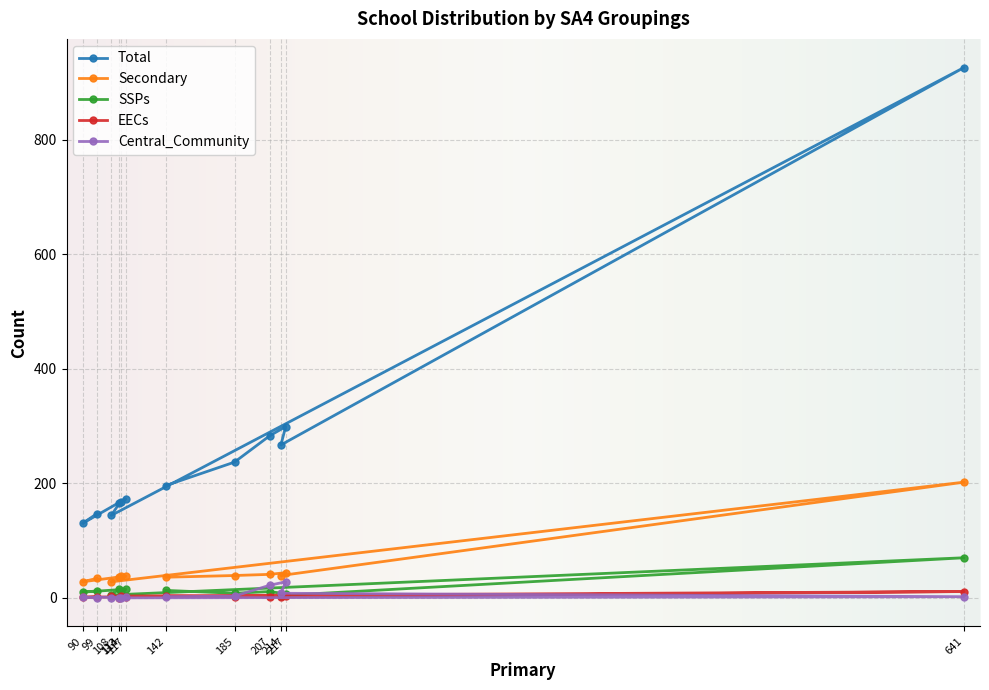

Which series has the largest total across all categories?

Total